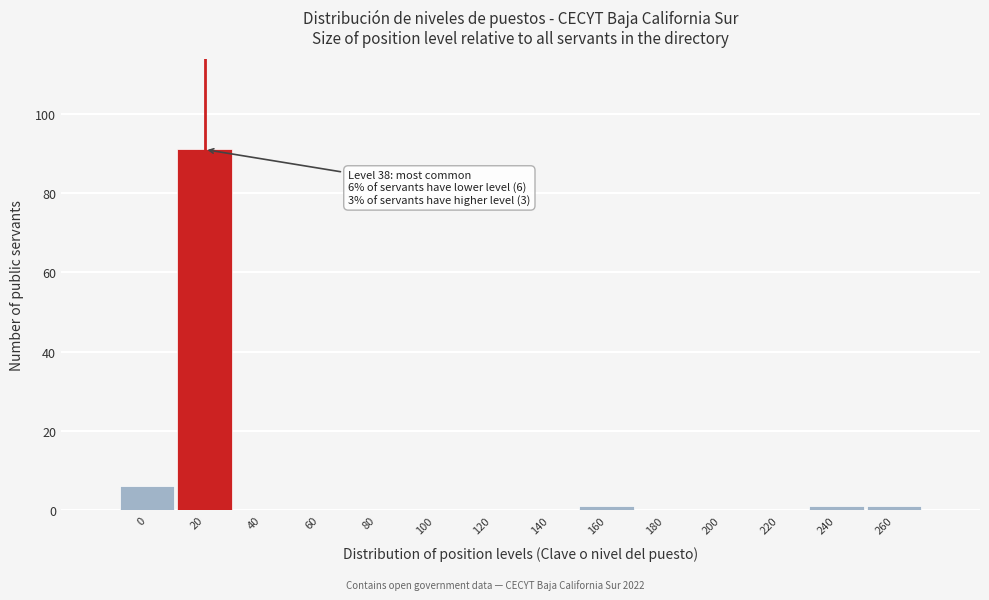

Reading left to right, what are all the values shown in this chart?

0=6	20=91	40=0	60=0	80=0	100=0	120=0	140=0	160=1	180=0	200=0	220=0	240=1	260=1